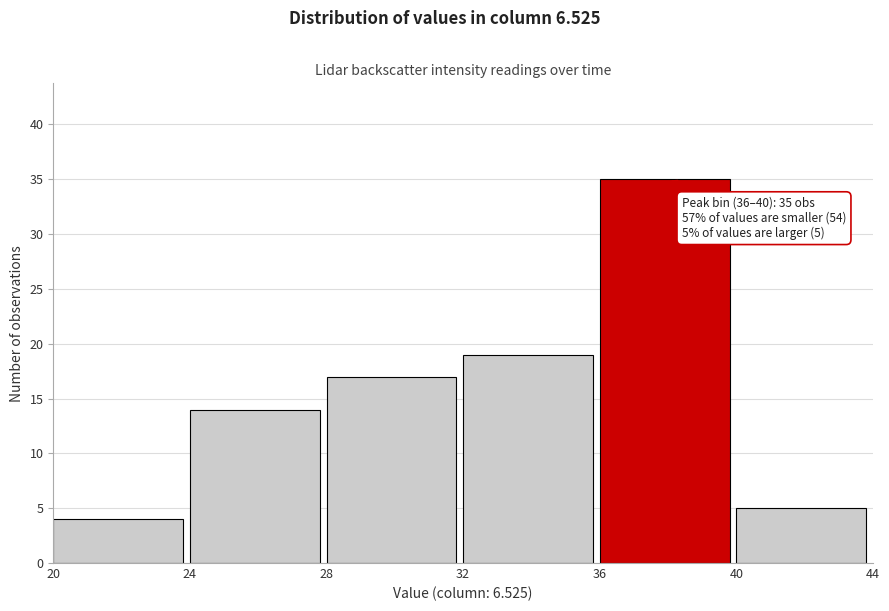

Over which range of the x-axis is the bar tallest?

36 to 40